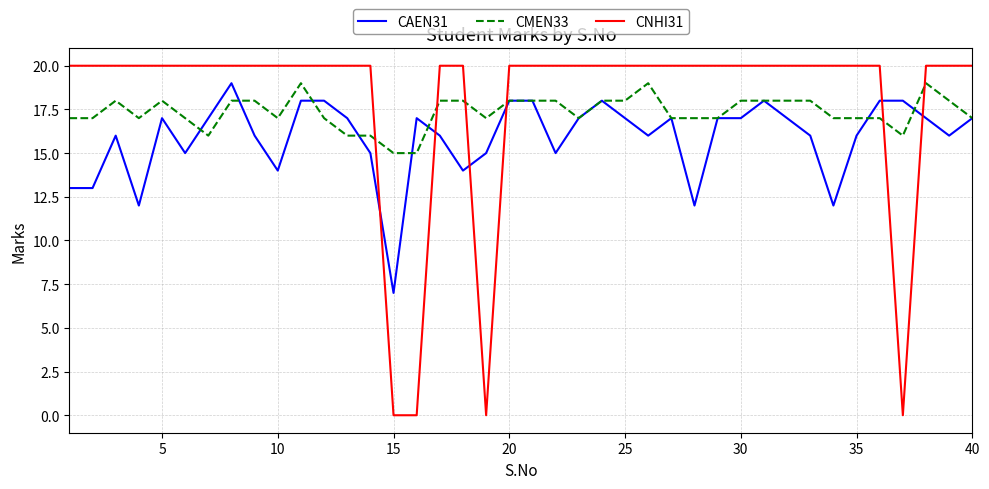

Which series ends up on top after the final intersection of CMEN33 and CNHI31?

CNHI31